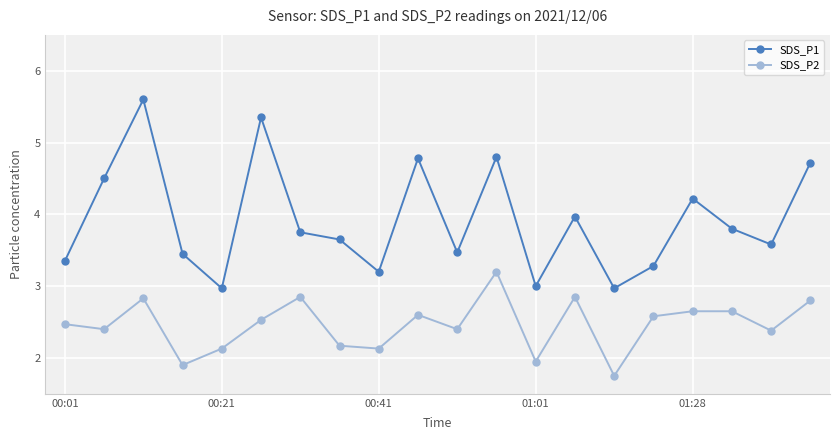

What is the sum of all SDS_P2 values?

49.2